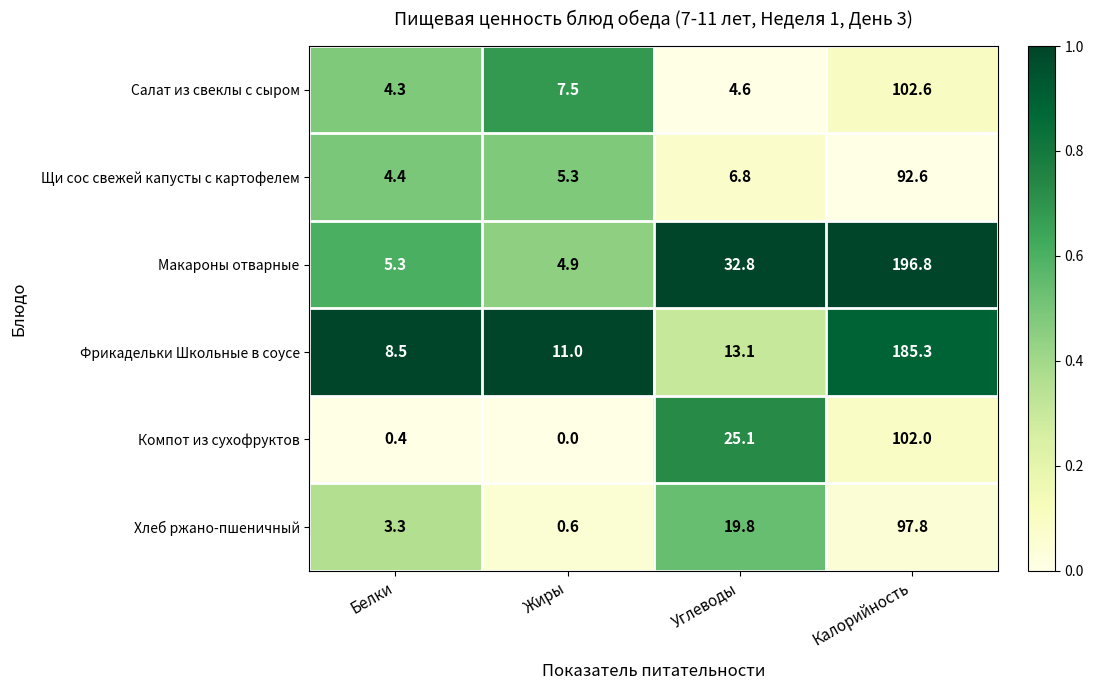

How many categories are shown in the chart?

4